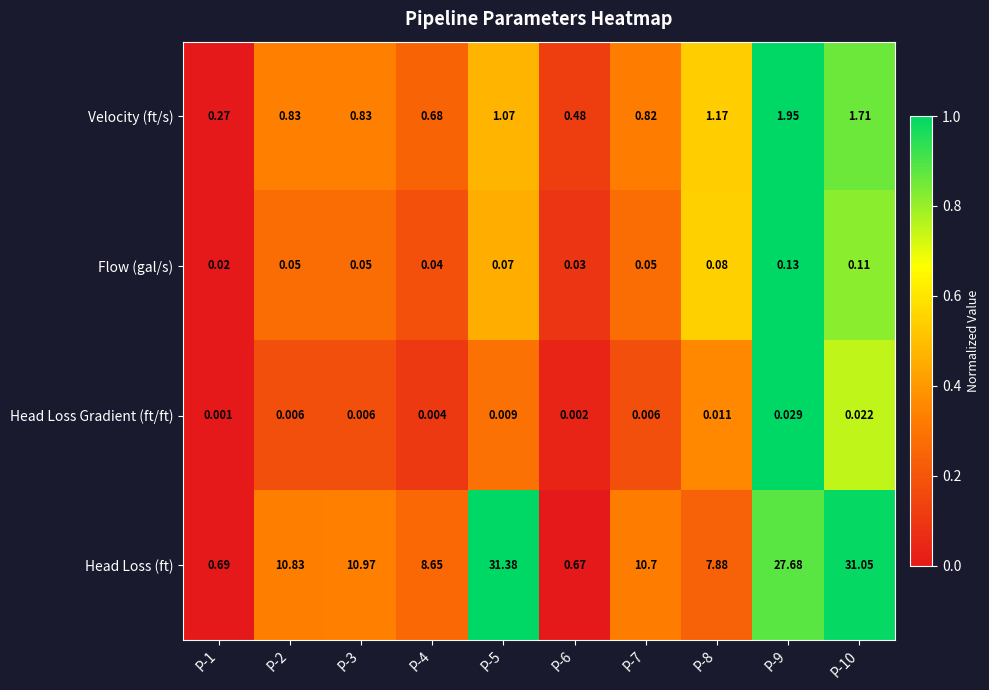

Which series has the widest spread of values?

Head Loss (ft)